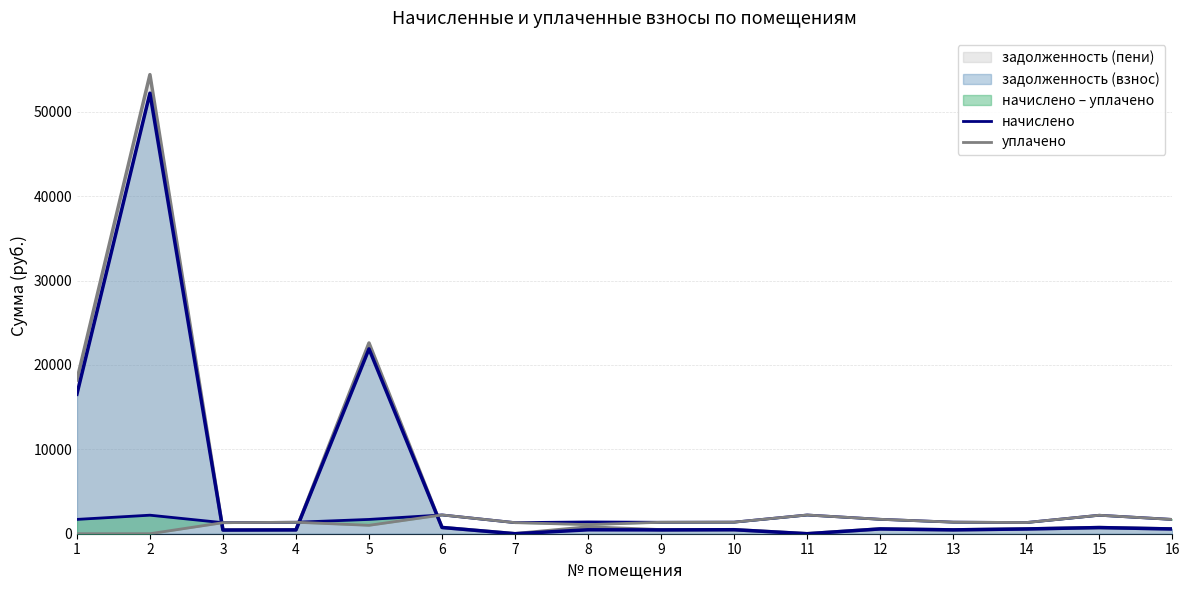

What is the value of the начислено point at the 6th from the left?

2225.2